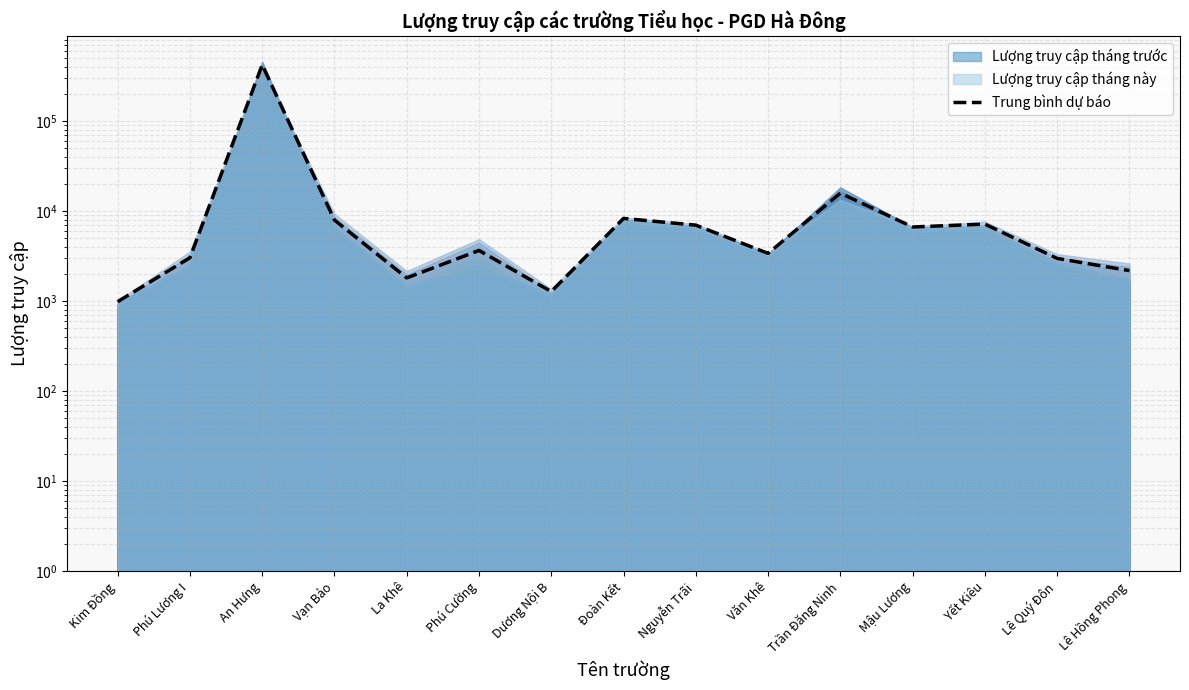

List the labels in order of value, smallest first.

Kim Đồng, Dương Nội B, La Khê, Lê Hồng Phong, Lê Quý Đôn, Phú Lương I, Văn Khê, Phú Cường, Mậu Lương, Nguyễn Trãi, Yết Kiêu, Vạn Bảo, Đoàn Kết, Trần Đăng Ninh, An Hưng